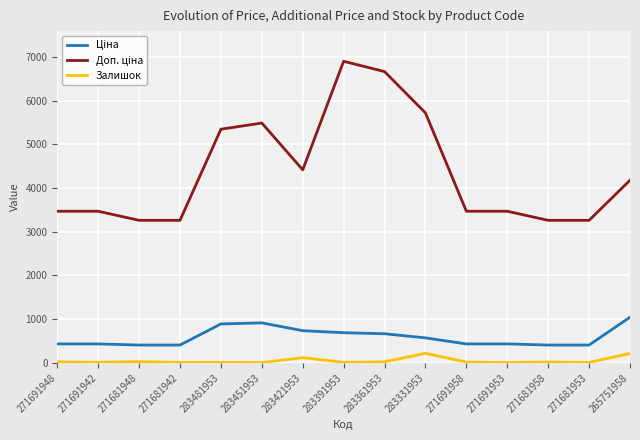

What is the difference between the maximum and minimum values in the Залишок series?

213.0